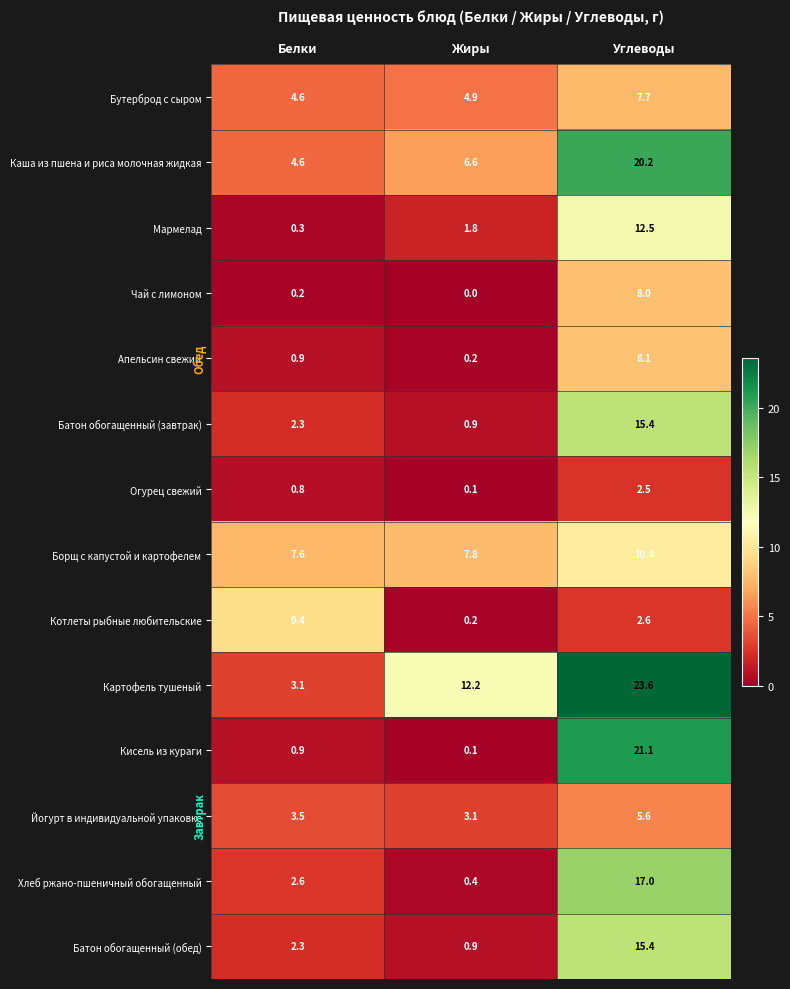

What is the average value of the Батон обогащенный (обед) series?

6.2